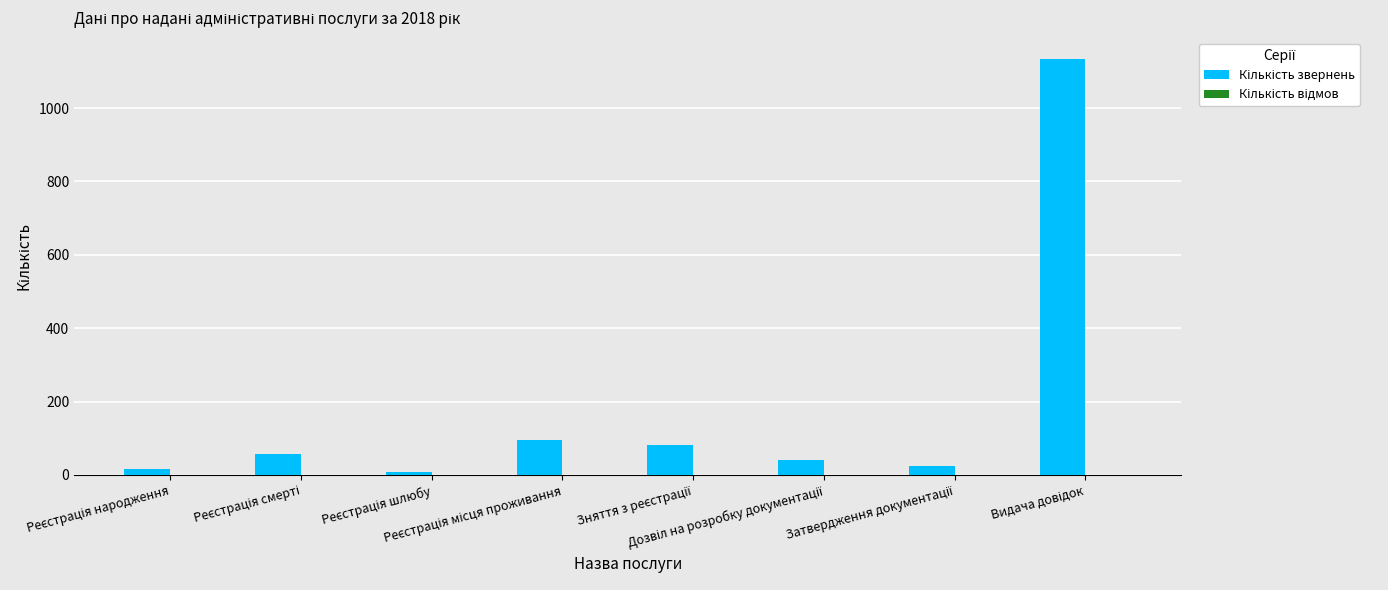

How many series are shown in this chart?

1